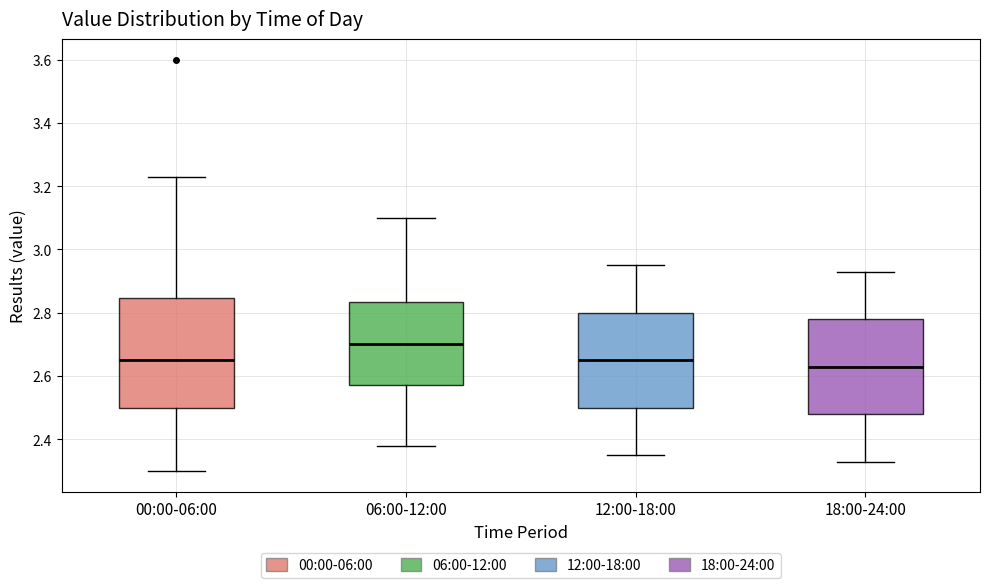

Which box's median line is the highest?

06:00-12:00